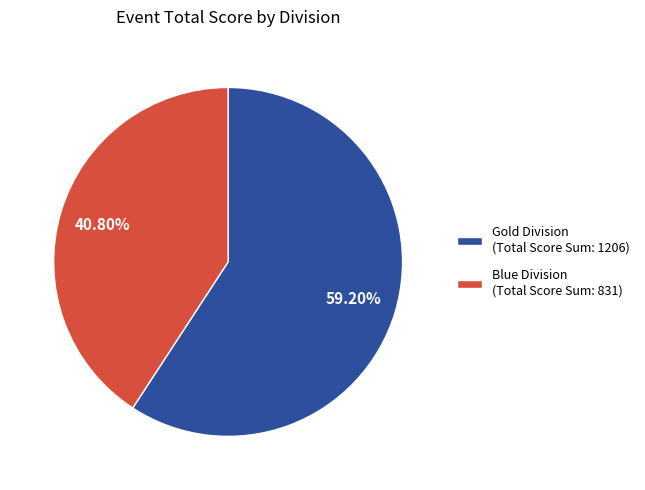

Rank the categories by value from highest to lowest.

Gold Division (Total Score Sum: 1206), Blue Division (Total Score Sum: 831)